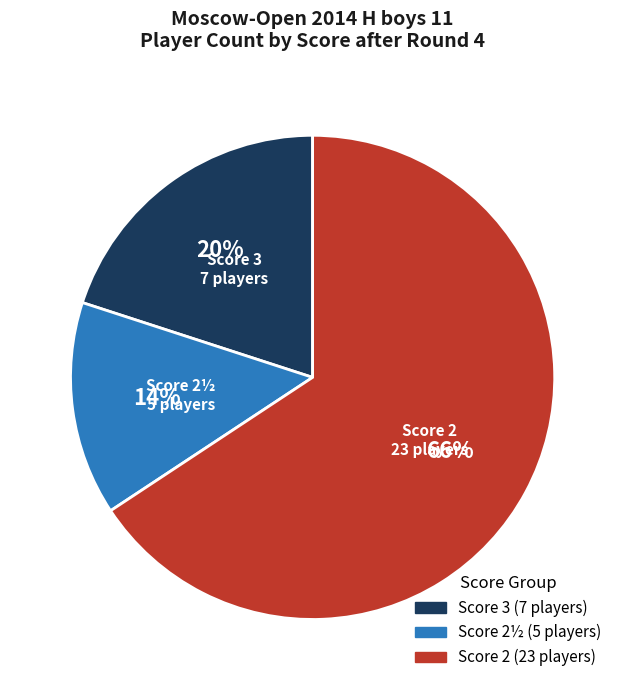

How many segments does this pie chart have?

3